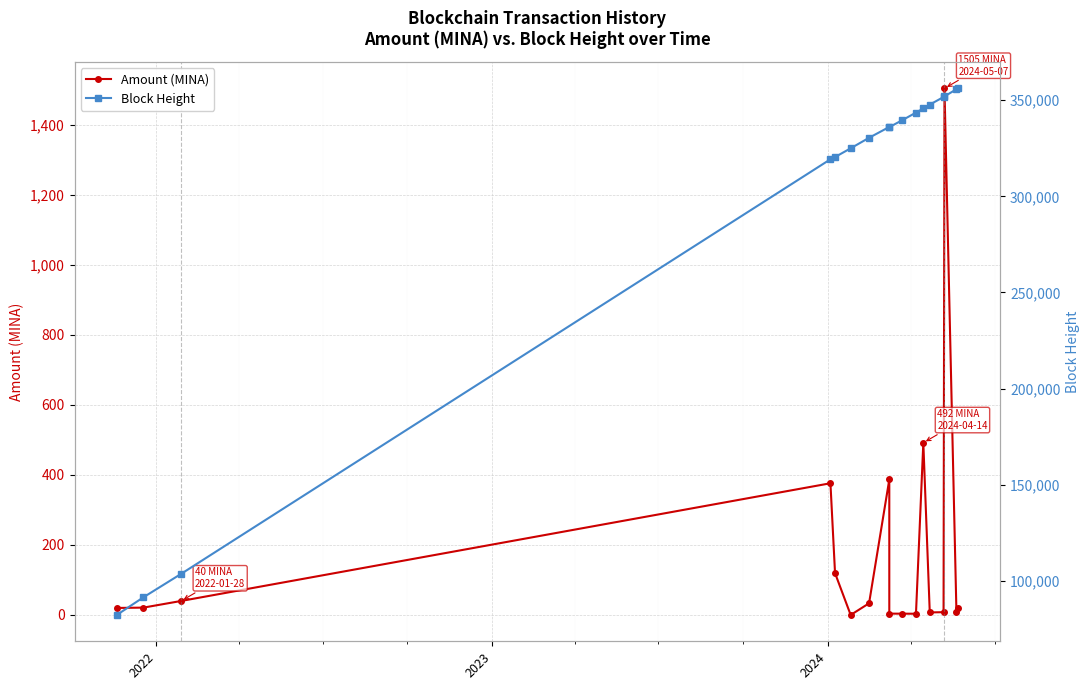

Is the value of Amount (MINA) at 16 greater than the value of Block Height at 2024?

No